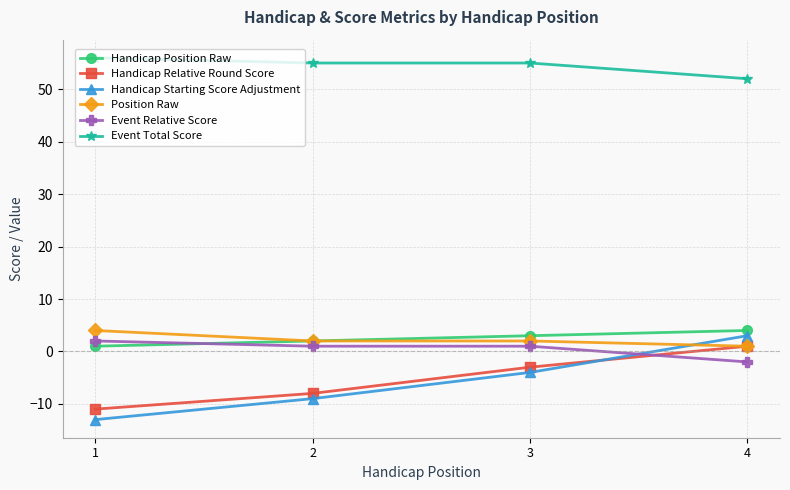

True or false: Handicap Relative Round Score has more than 2 points higher than both neighbors.

False